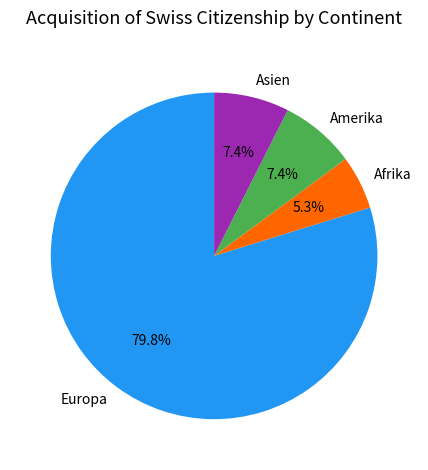

Count the number of slices in the pie.

4